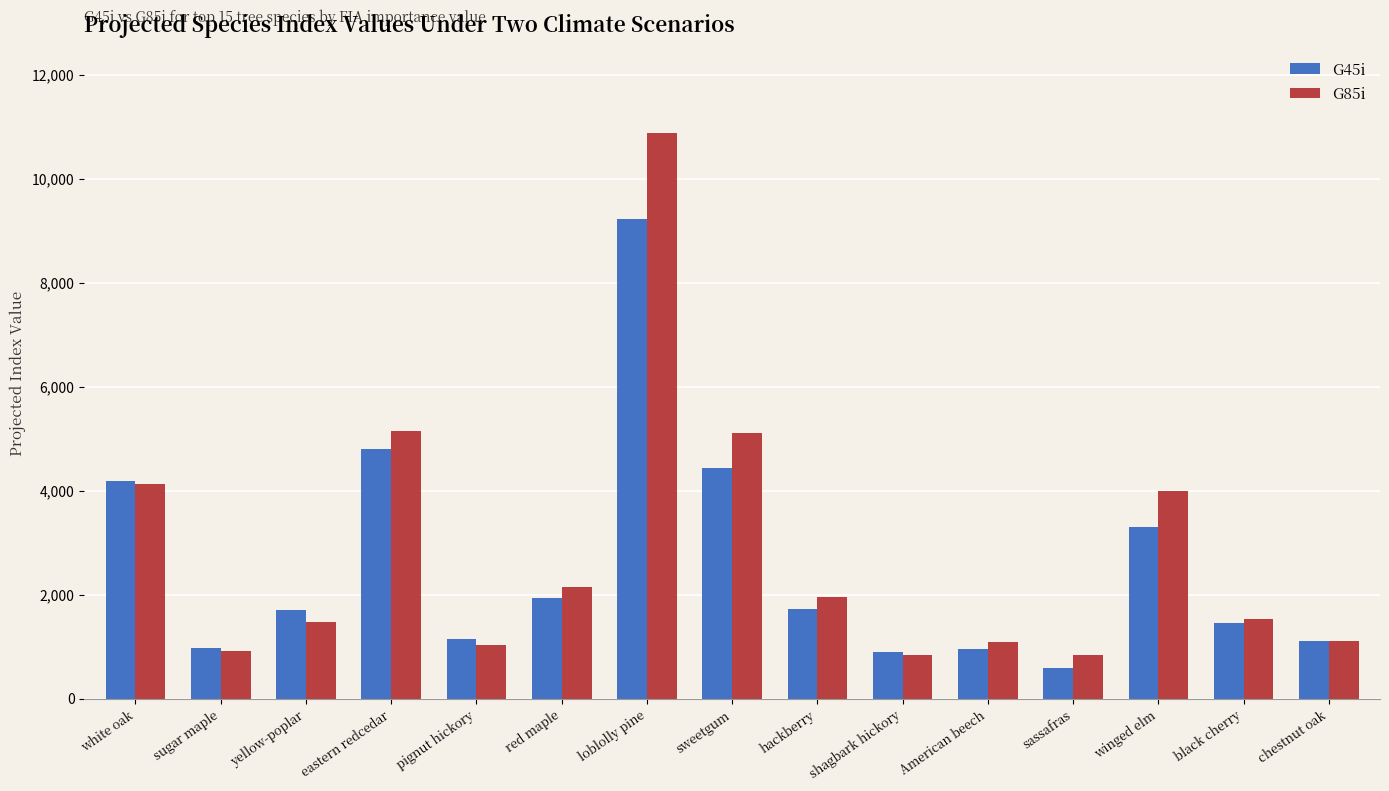

How many data points in G85i are less than 1535?

7